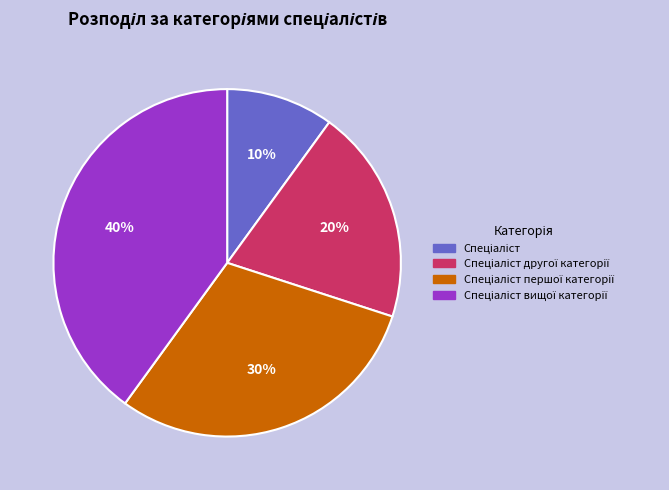

To the nearest percent, what is the difference between the largest and smallest slice percentages?

30%